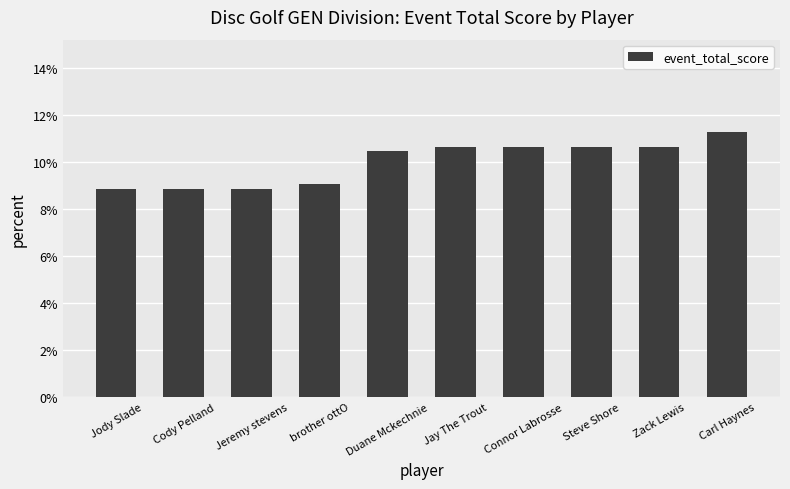

What is the ratio of the value at Jay The Trout to the value at Duane Mckechnie?

1.0